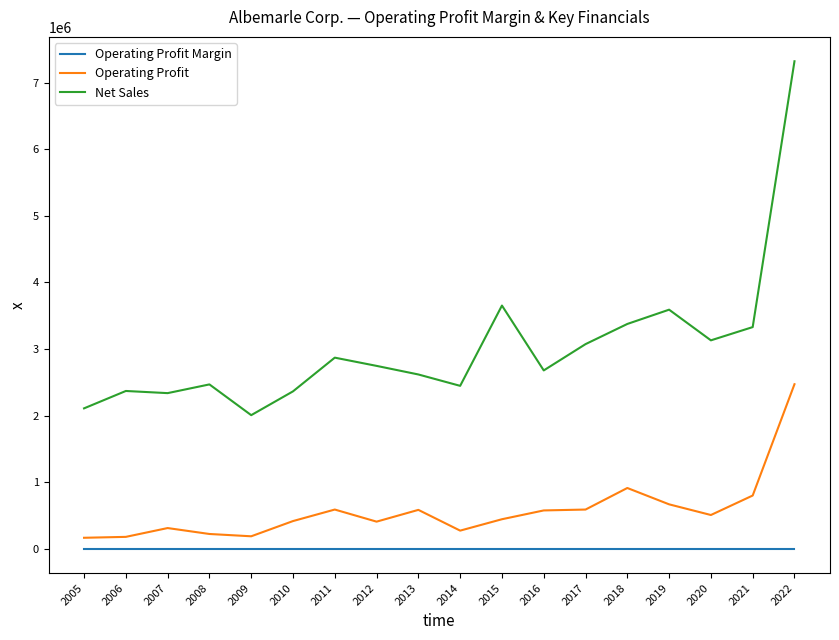

List the series in order of their peak value, lowest first.

Operating Profit Margin, Operating Profit, Net Sales